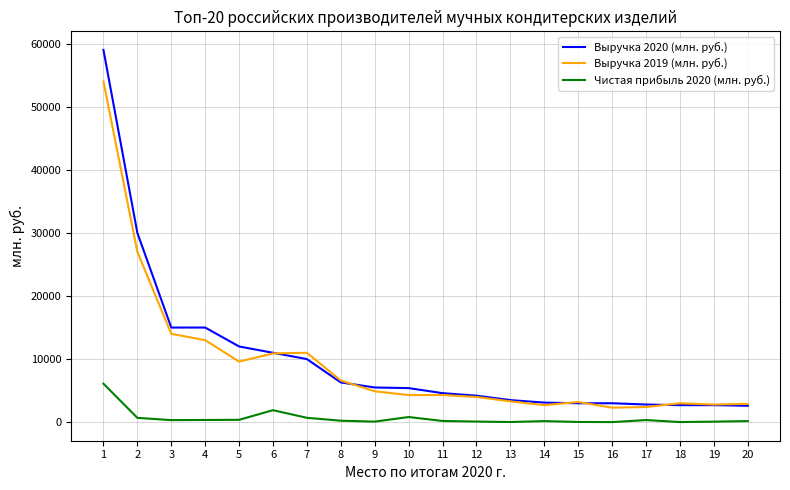

What is the maximum value shown in the chart?

59000